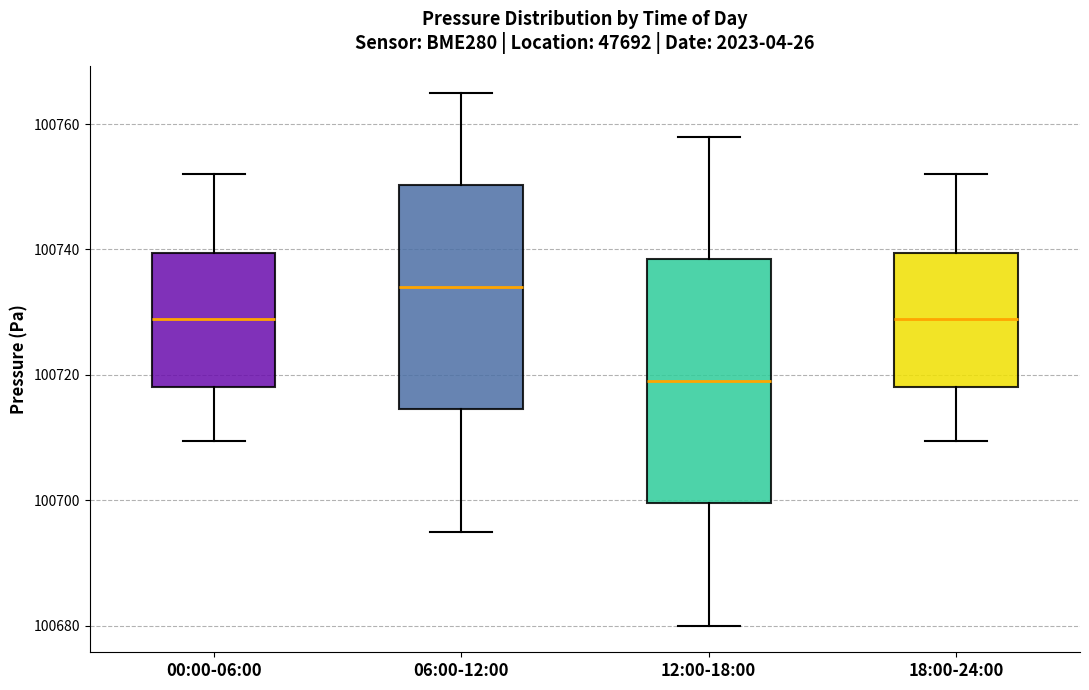

Comparing the boxes themselves (not the whiskers), which one is the tallest?

12:00-18:00